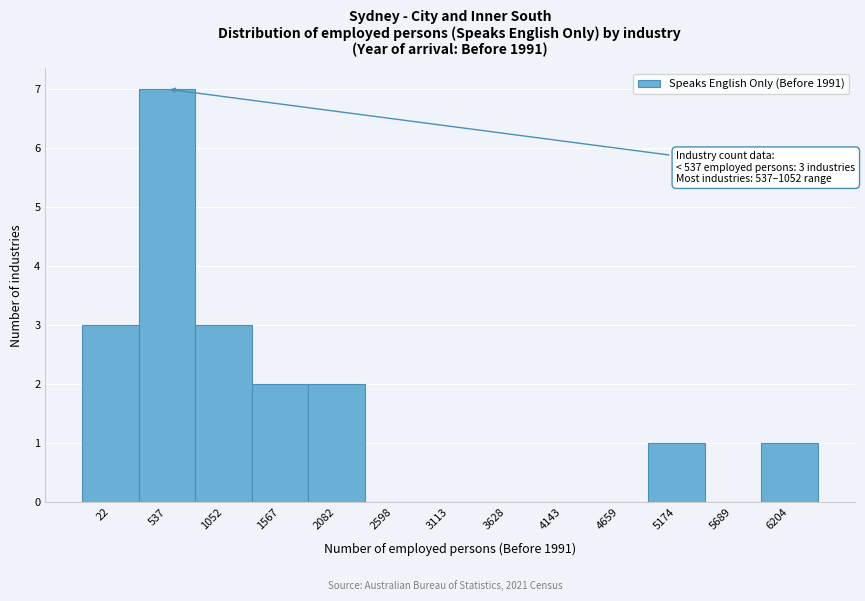

Reading left to right, what are all the values shown in this chart?

22=3	537=7	1052=3	1567=2	2082=2	2598=0	3113=0	3628=0	4143=0	4659=0	5174=1	5689=0	6204=1